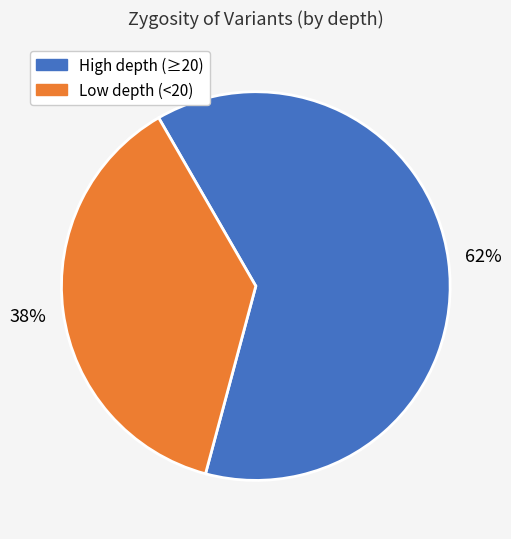

Is there a majority slice in this chart?

Yes